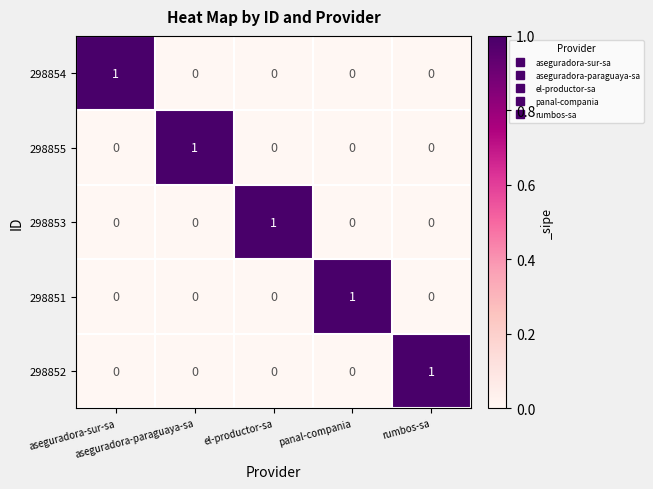

How many values in 298852 are above zero?

1